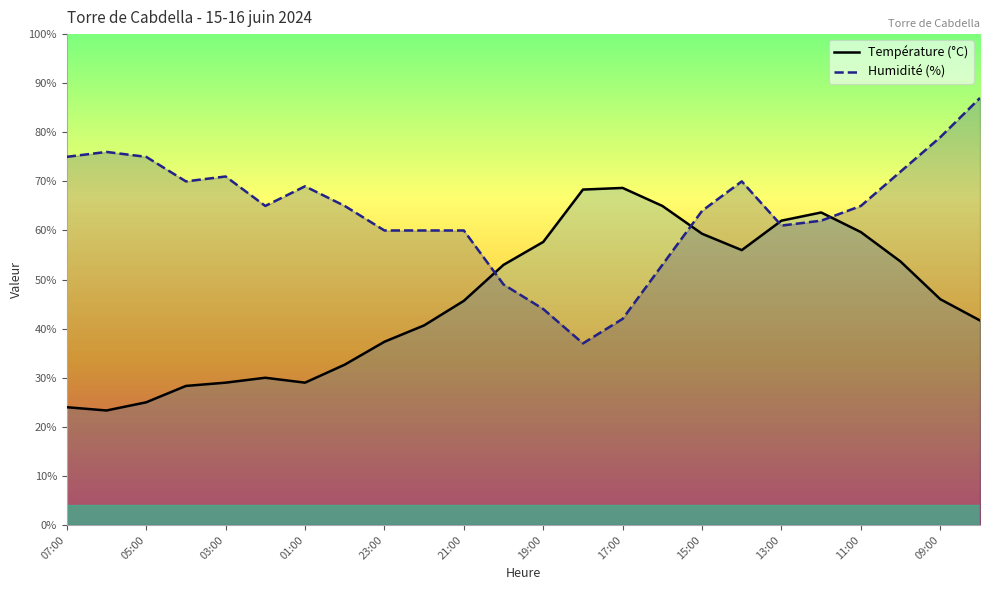

Rank the series at 01:00 from highest to lowest value.

Humidité (%), Température (°C)